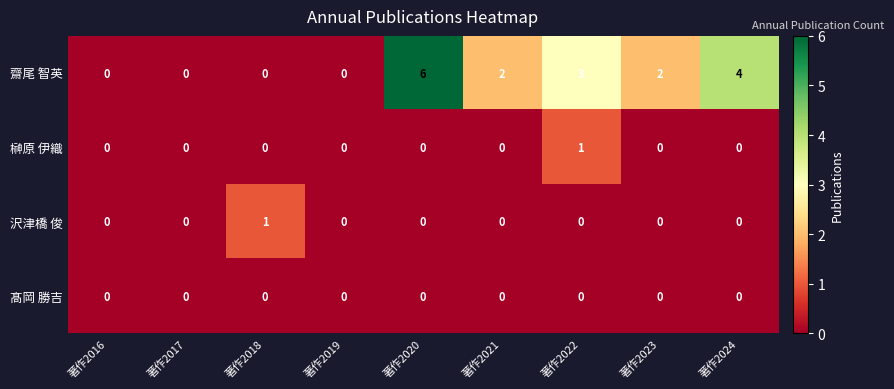

What is the highest value of the 齋尾 智英 series?

6